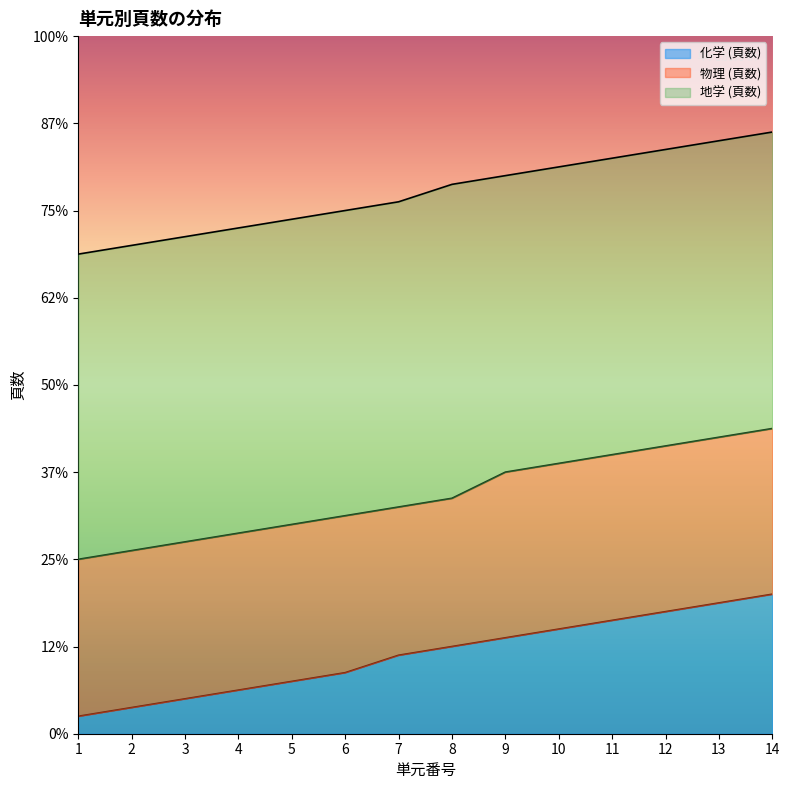

Where is 化学 (頁数) nearest to the value 18?

7